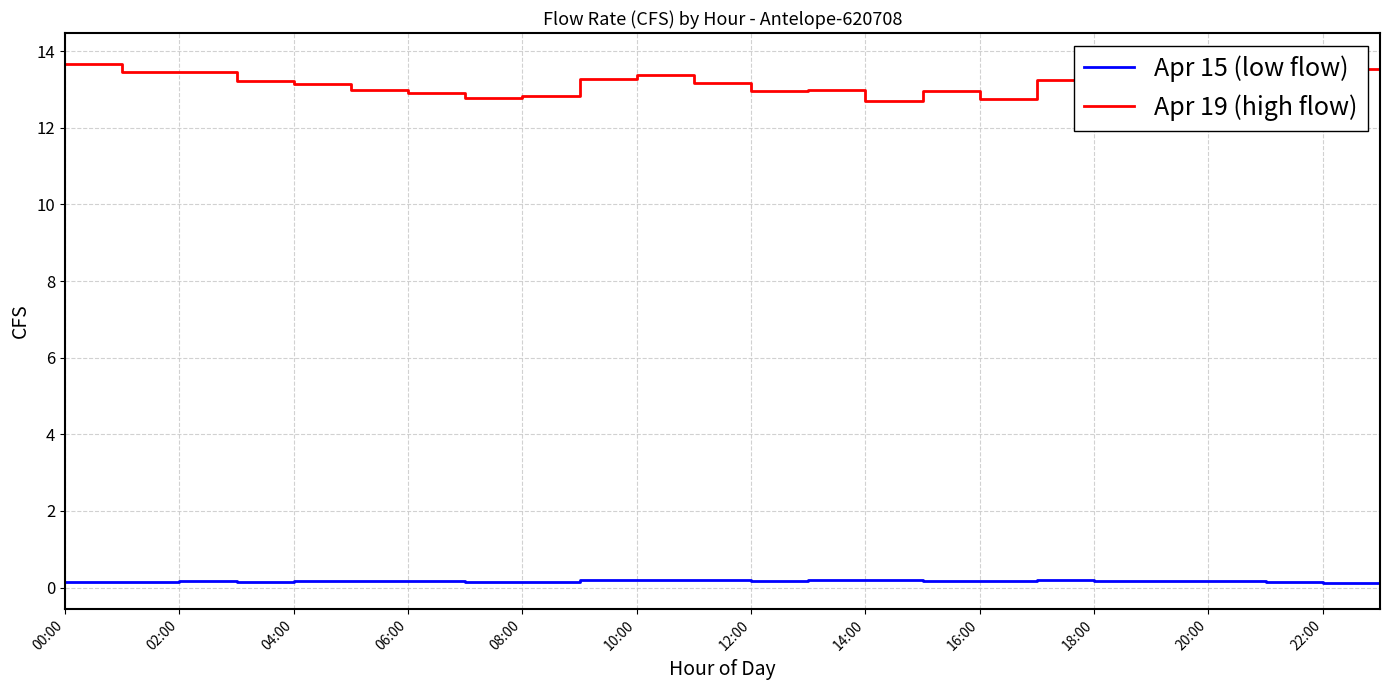

Reading left to right, transcribe all the data shown in this chart.

Apr 15 (low flow): 0.2	0.2	0.2	0.2	0.2	0.2	0.2	0.1	0.1	0.2	0.2	0.2	0.2	0.2	0.2	0.2	0.2	0.2	0.2	0.2	0.2	0.1	0.1	0.1
Apr 19 (high flow): 13.7	13.5	13.5	13.2	13.2	13.0	12.9	12.8	12.8	13.3	13.4	13.2	13.0	13.0	12.7	13.0	12.8	13.2	13.7	13.8	13.6	13.5	13.5	13.5